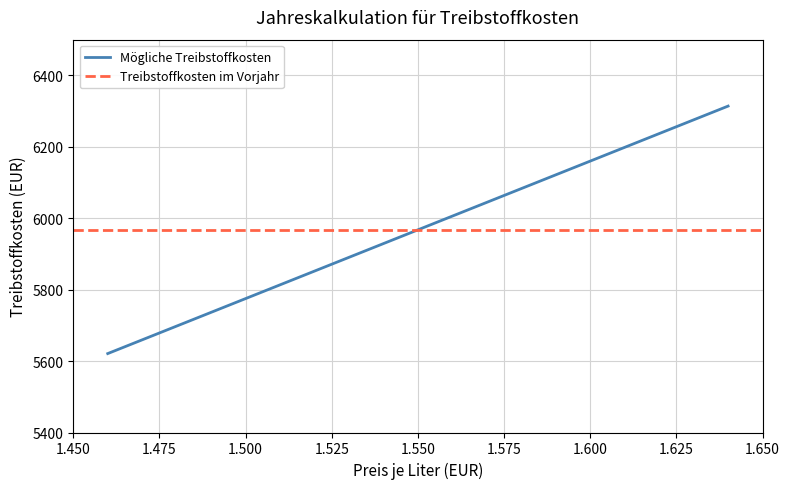

At which category does the chart reach its peak across all series?

1.64